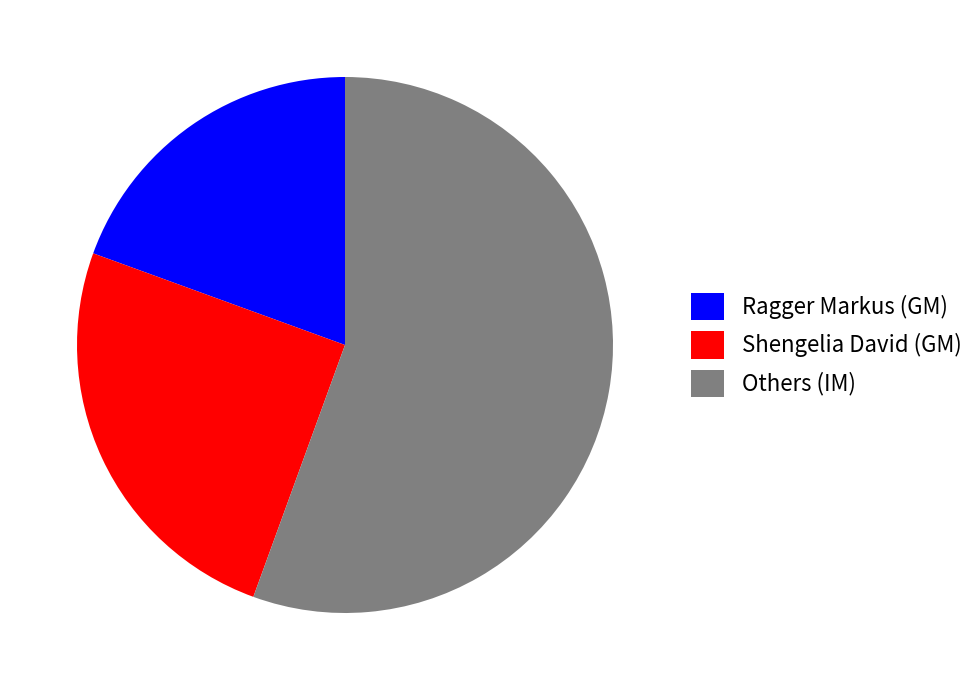

How many segments does this pie chart have?

3